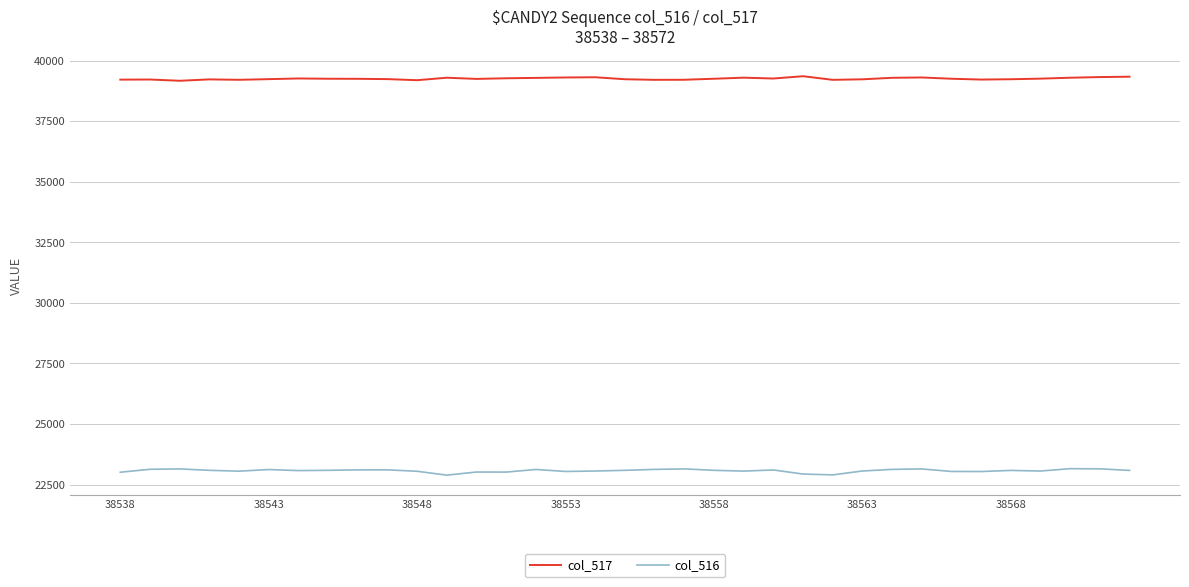

In col_516, how many points are lower than both neighbors (excluding endpoints)?

9